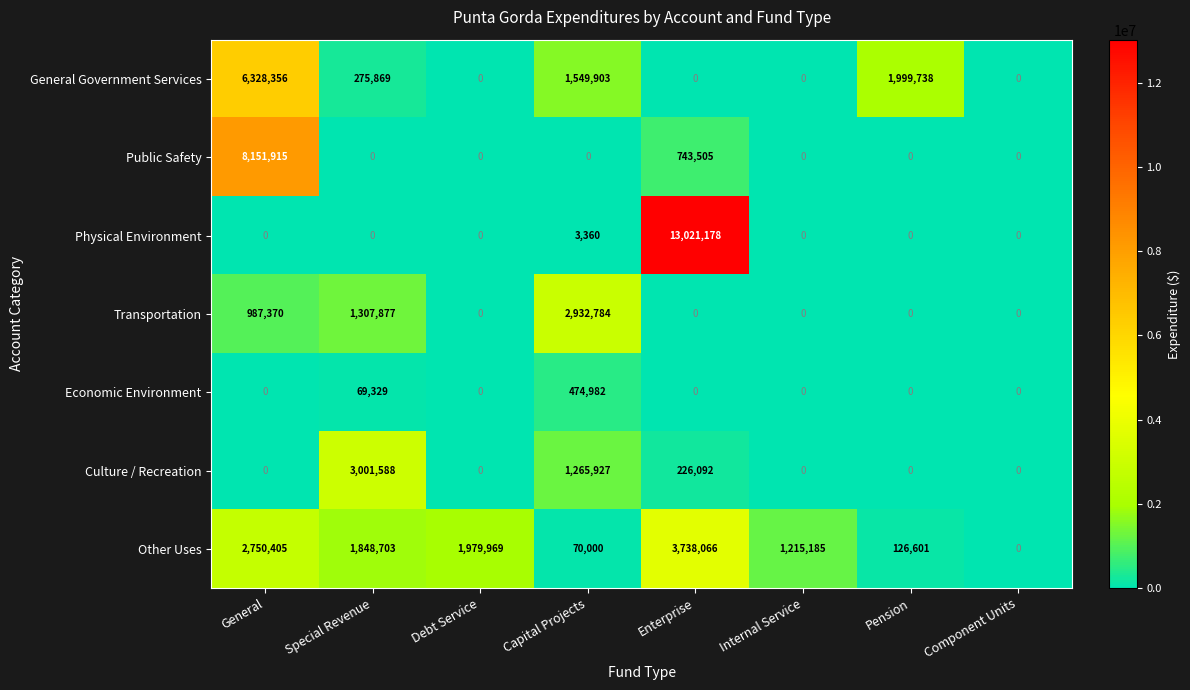

What is the total value across all series at Internal Service?

1215185